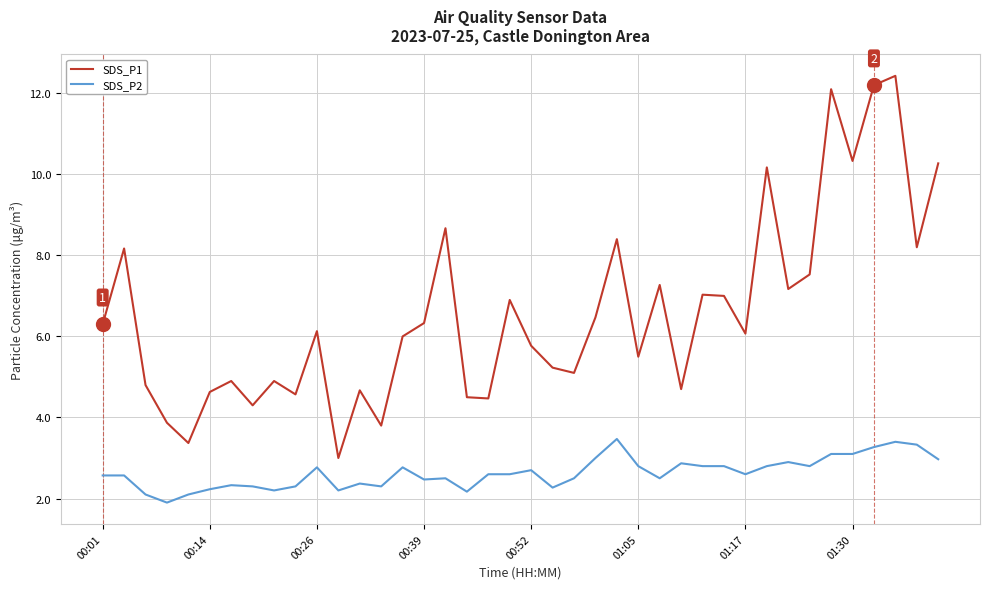

Which series has the largest total across all categories?

SDS_P1